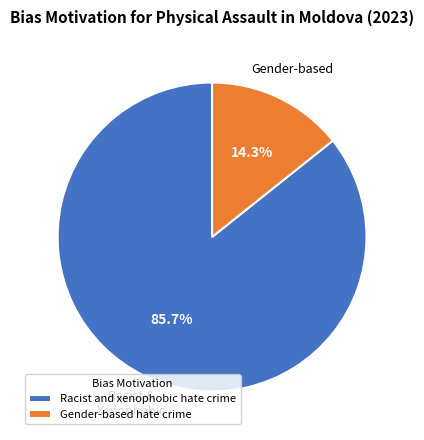

To the nearest percent, what is the difference between the largest and smallest slice percentages?

71%